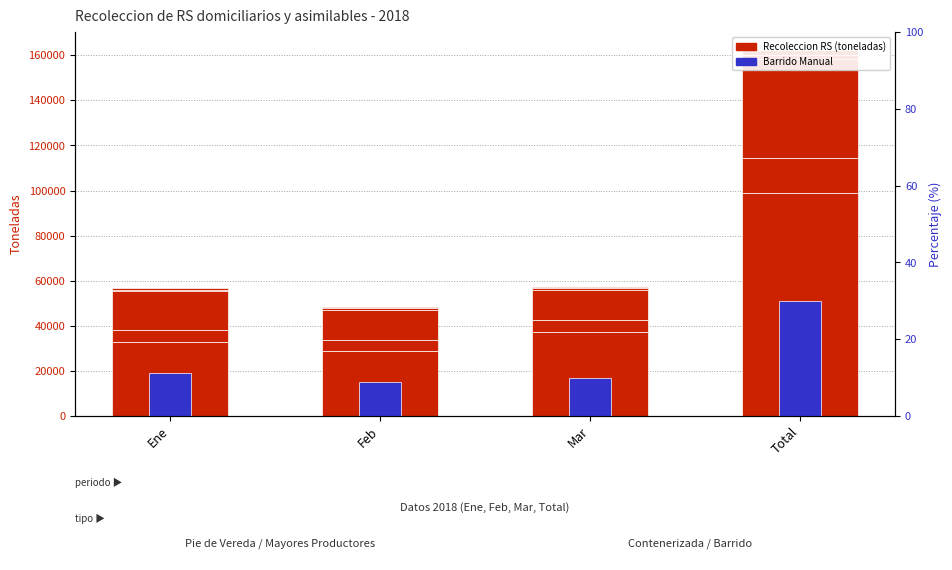

How many distinct data groups are displayed?

2